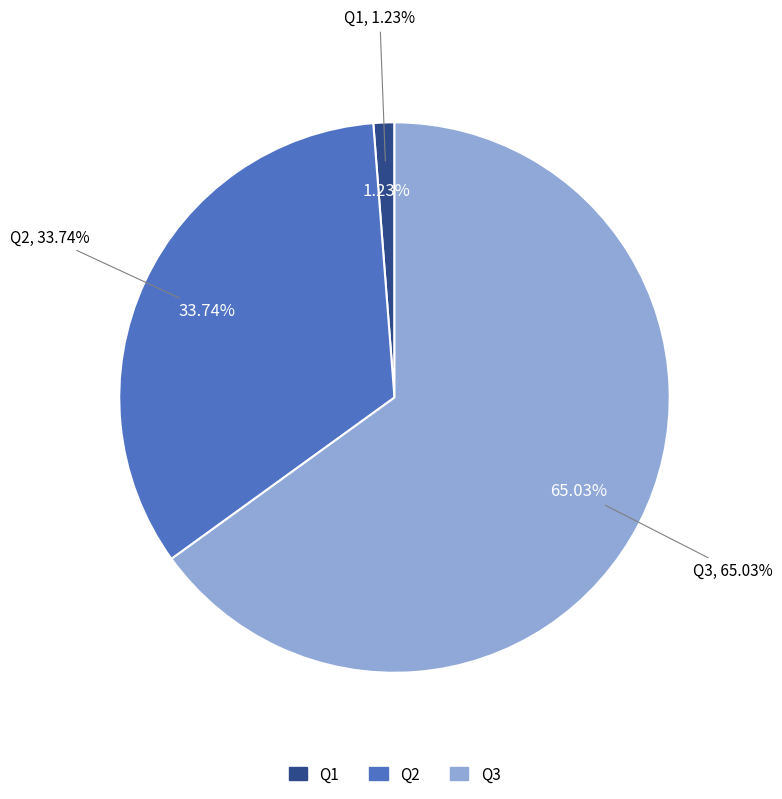

Between Q3 and Q2, which is larger?

Q3